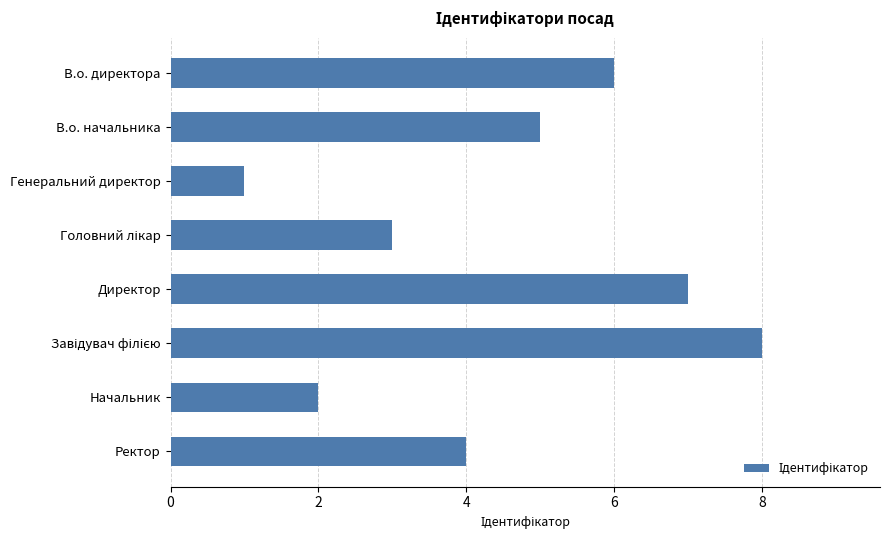

What is the change in value from В.о. начальника to Генеральний директор?

-4